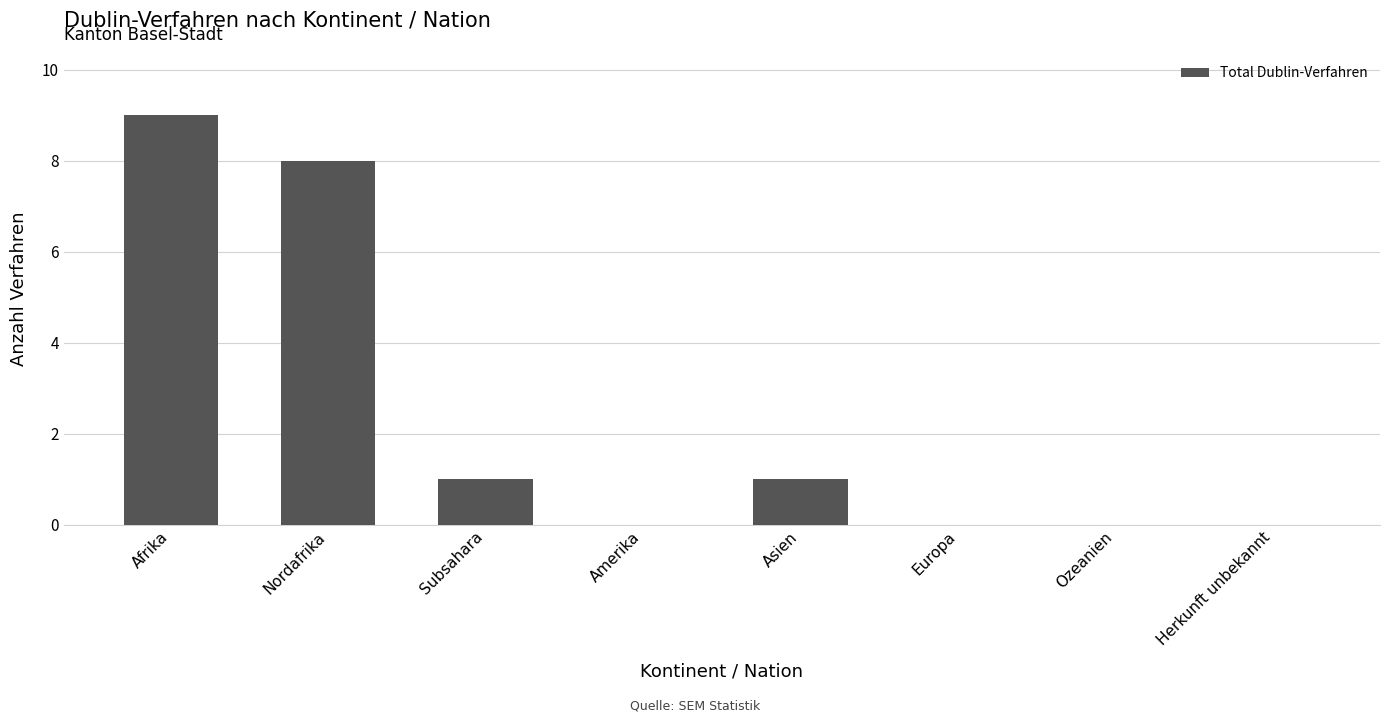

Is it true that the value at Europa is 4?

False